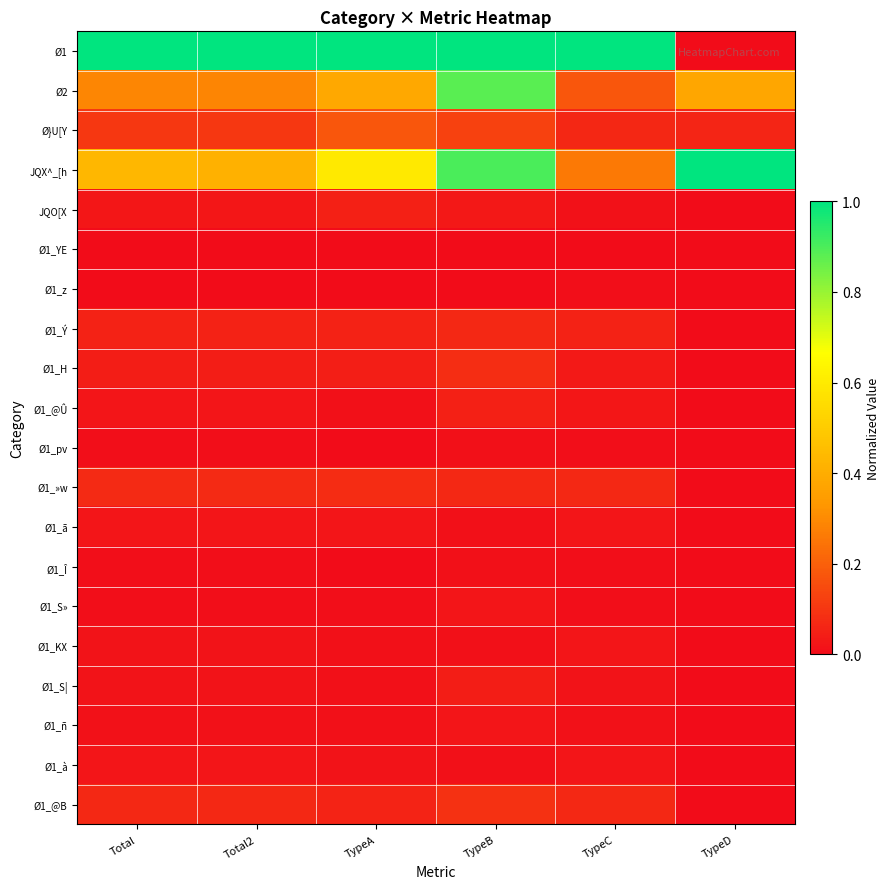

At which category is the sum across all series the highest?

TypeB